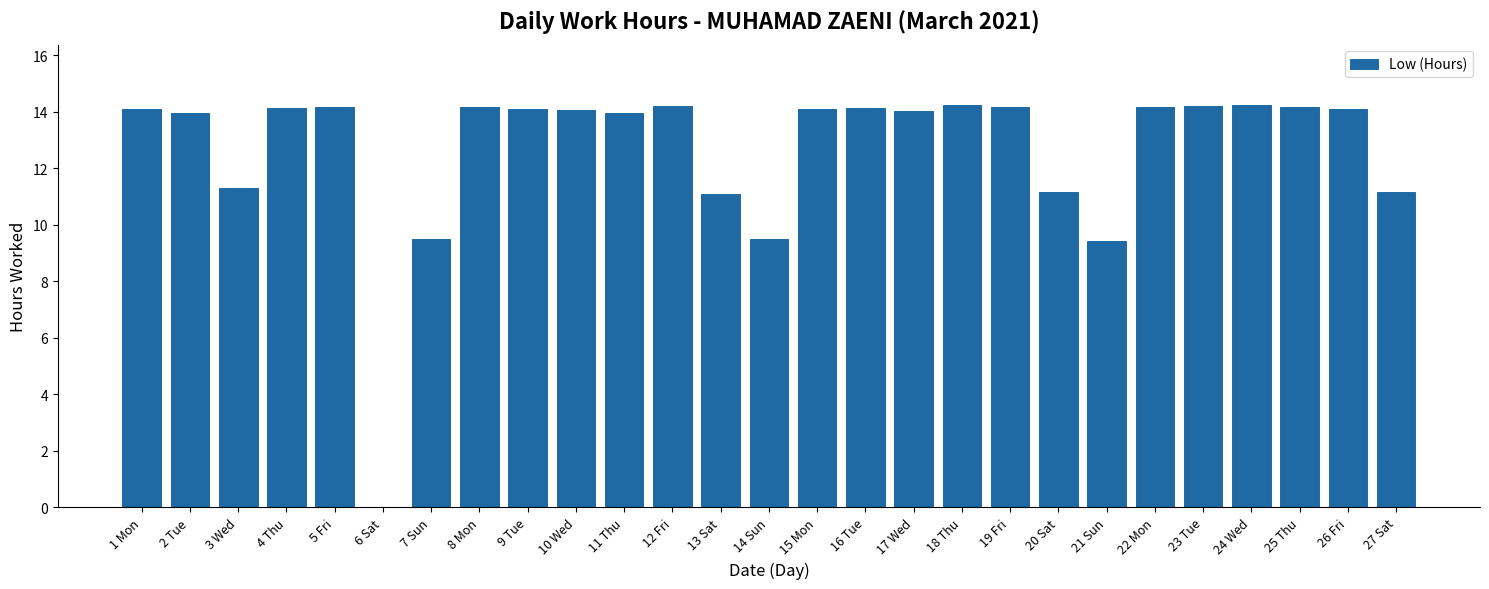

What is the ratio of the value at 23 Tue to the value at 4 Thu?

1.0